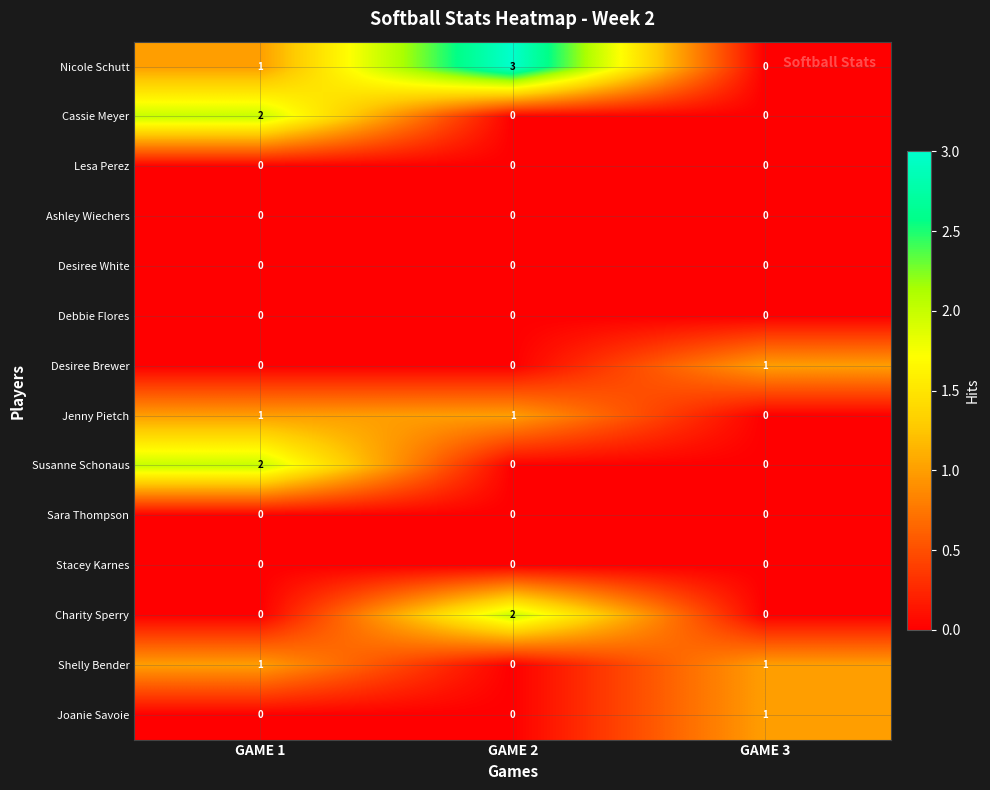

Is the value of Charity Sperry at GAME 1 greater than the value of Cassie Meyer at GAME 1?

No